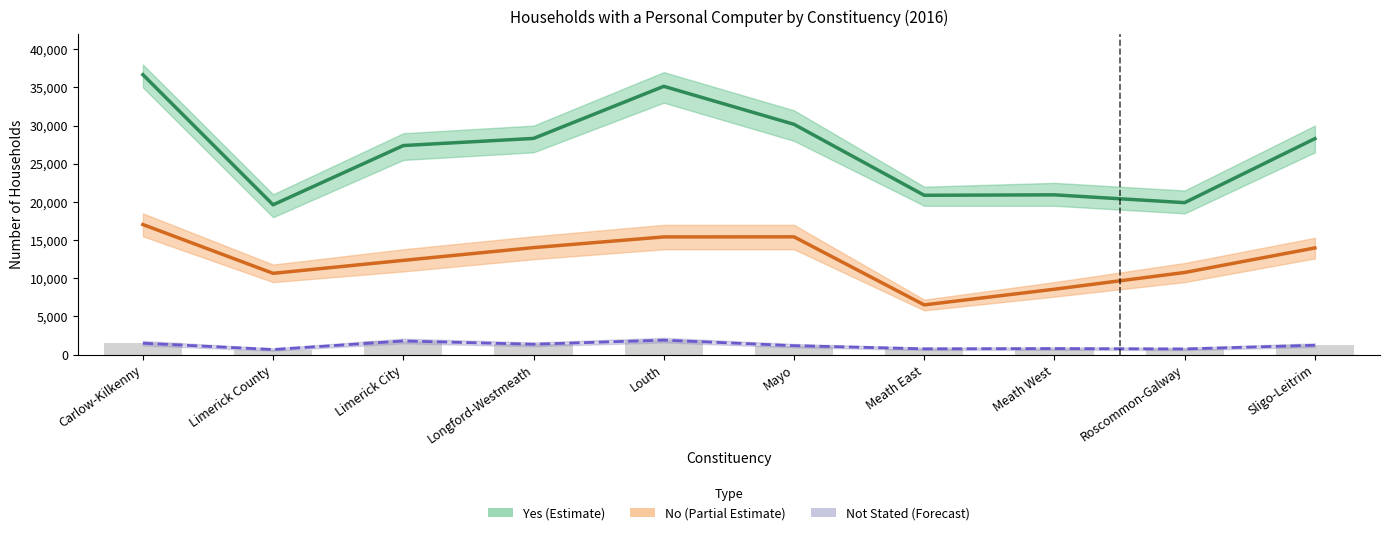

Reading left to right, what are all the values shown in this chart?

Yes (Estimate): Carlow-Kilkenny=36670	Limerick County=19628	Limerick City=27387	Longford-Westmeath=28321	Louth=35144	Mayo=30167	Meath East=20874	Meath West=20931	Roscommon-Galway=19909	Sligo-Leitrim=28291
No (Partial Estimate): Carlow-Kilkenny=17041	Limerick County=10650	Limerick City=12349	Longford-Westmeath=14020	Louth=15419	Mayo=15430	Meath East=6517	Meath West=8570	Roscommon-Galway=10761	Sligo-Leitrim=13976
Not Stated (Forecast): Carlow-Kilkenny=1497	Limerick County=671	Limerick City=1789	Longford-Westmeath=1362	Louth=1901	Mayo=1176	Meath East=764	Meath West=794	Roscommon-Galway=747	Sligo-Leitrim=1233
Not Stated: Carlow-Kilkenny=1497	Limerick County=671	Limerick City=1789	Longford-Westmeath=1362	Louth=1901	Mayo=1176	Meath East=764	Meath West=794	Roscommon-Galway=747	Sligo-Leitrim=1233